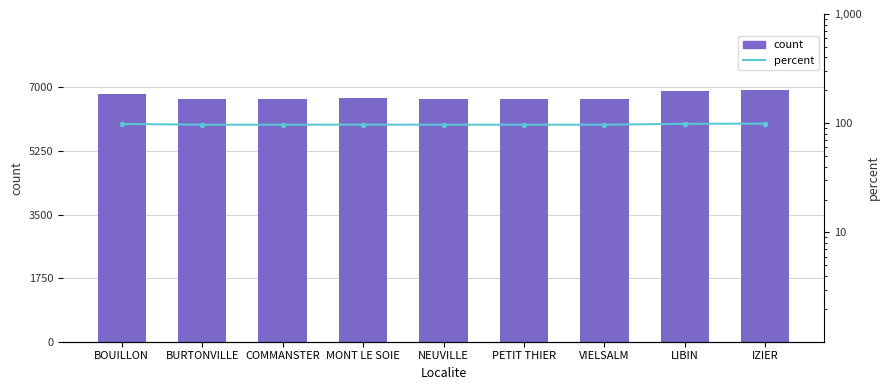

Where does the count series first go above 6692?

BOUILLON